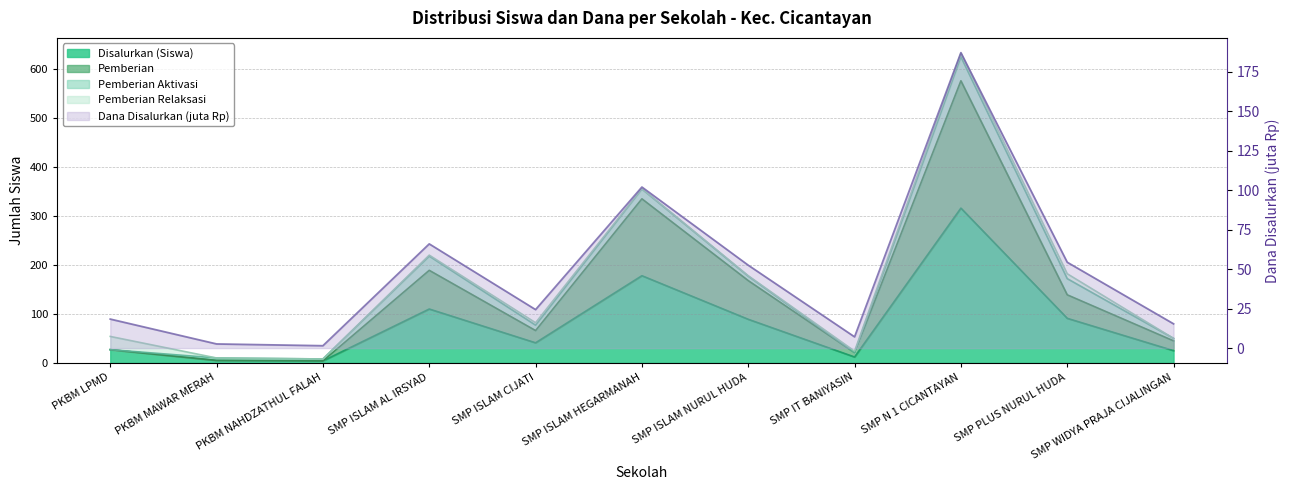

What is the spread (max minus min) of values at SMP ISLAM AL IRSYAD?

123.0